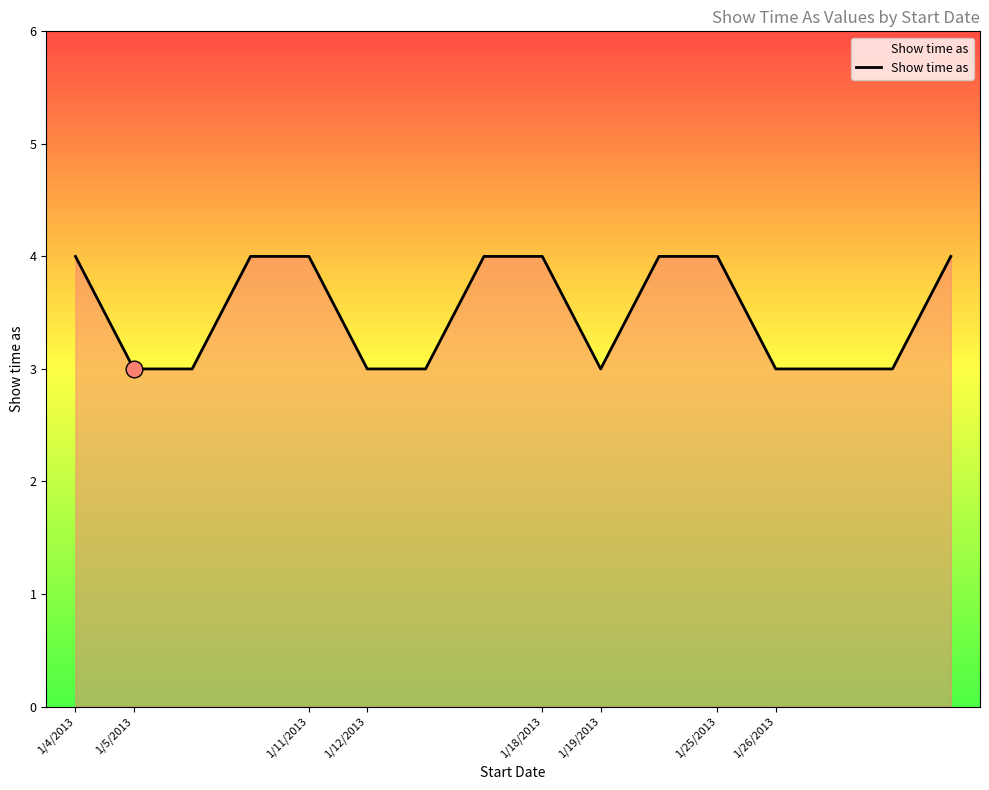

What is the minimum value shown in the chart?

3